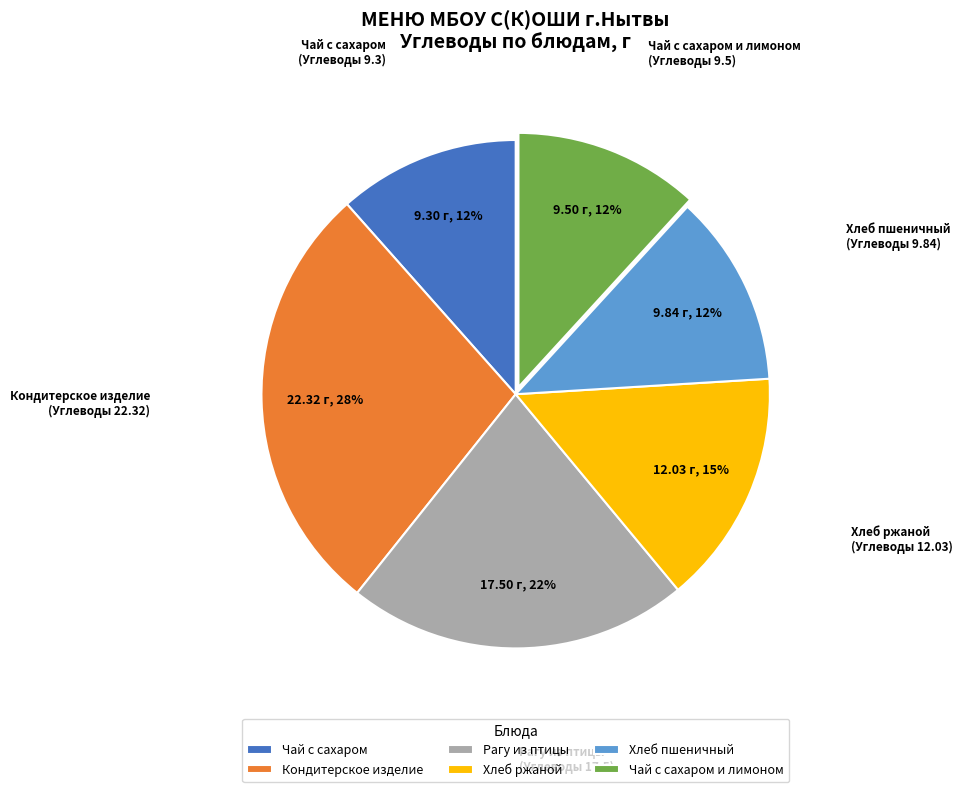

Is it true that Хлеб ржаной is 15% of the pie?

True